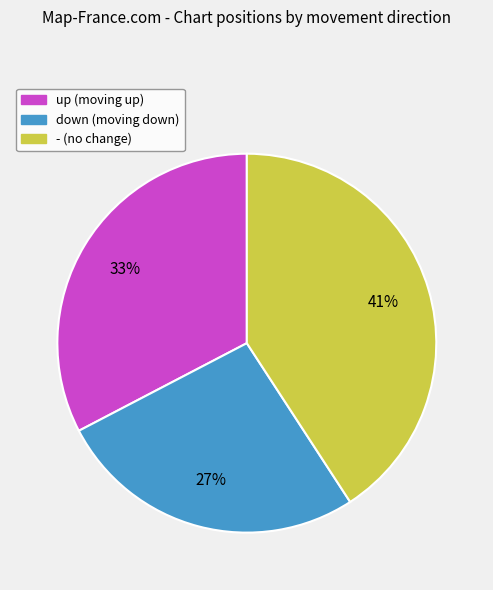

Is it true that - is 47% of the pie?

False